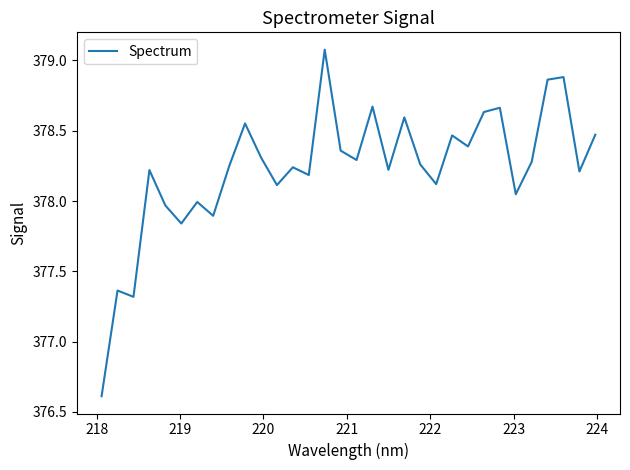

What is the difference between the maximum and minimum values?

2.5